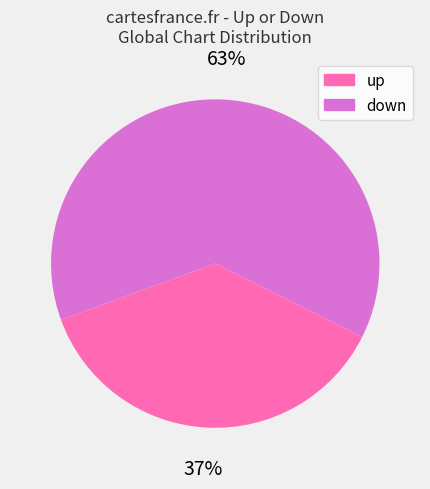

Which has a higher value, up or down?

down